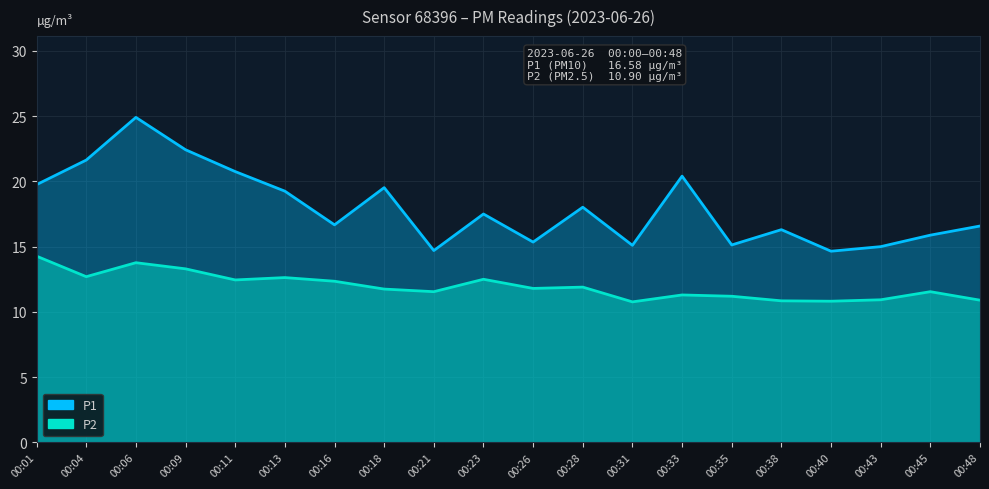

Rank the series by their maximum value, from highest to lowest.

P1, P2